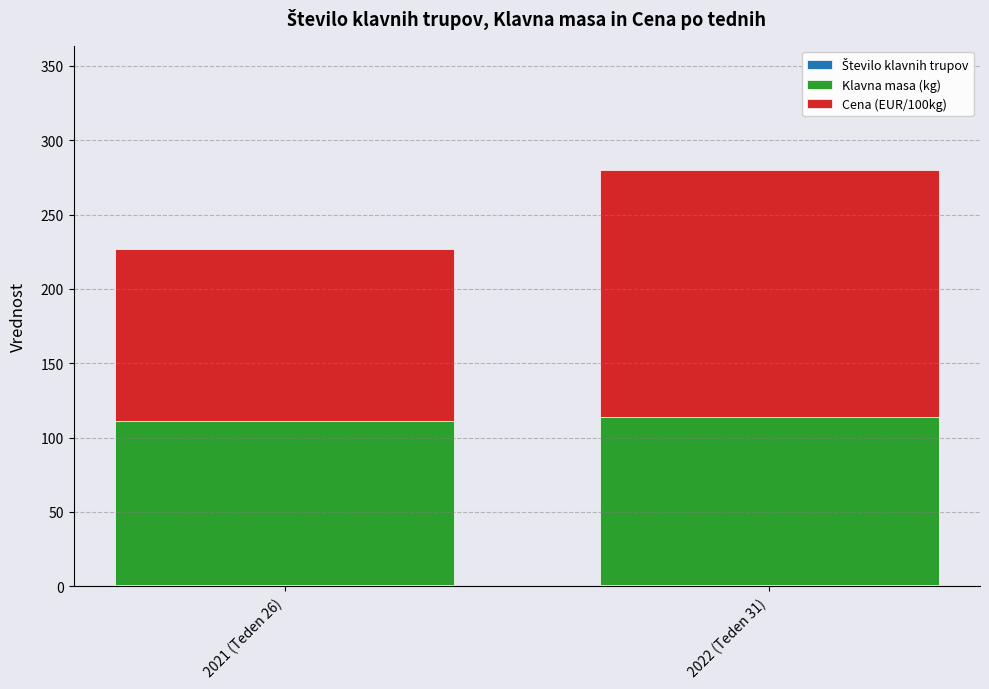

Does the chart contain stacked bars?

Yes